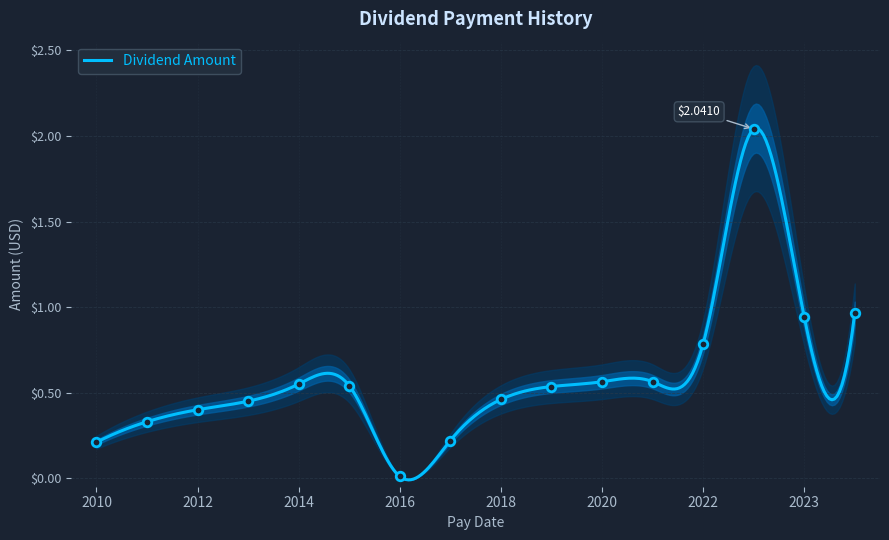

What is the change in value from 2016-06-30 to 2021-08-10?

+0.6